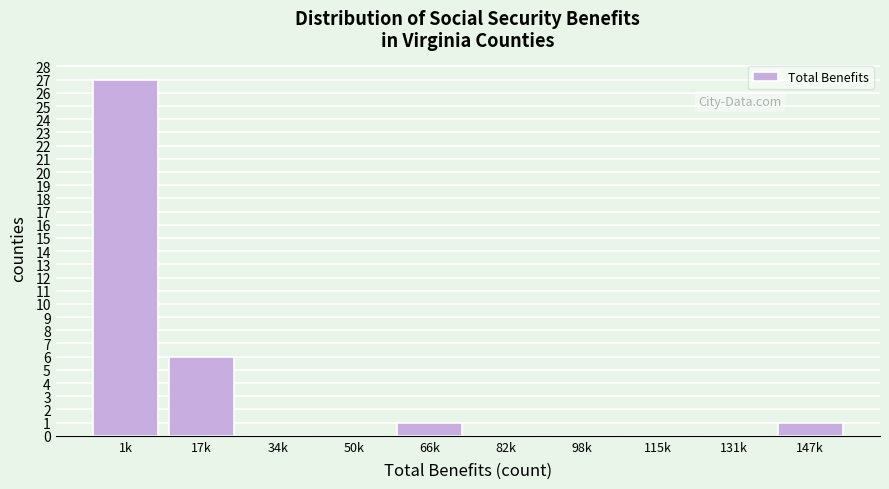

Reading right to left, list all the values displayed in this chart.

147k=1	131k=0	115k=0	98k=0	82k=0	66k=1	50k=0	34k=0	17k=6	1k=27